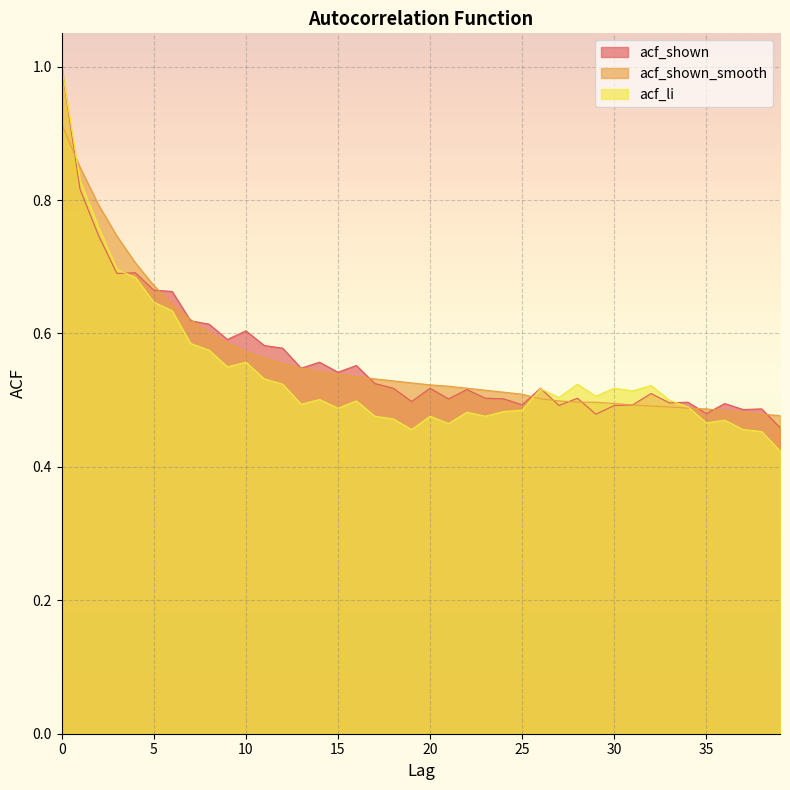

How many interior local peaks does the acf_shown series have?

12